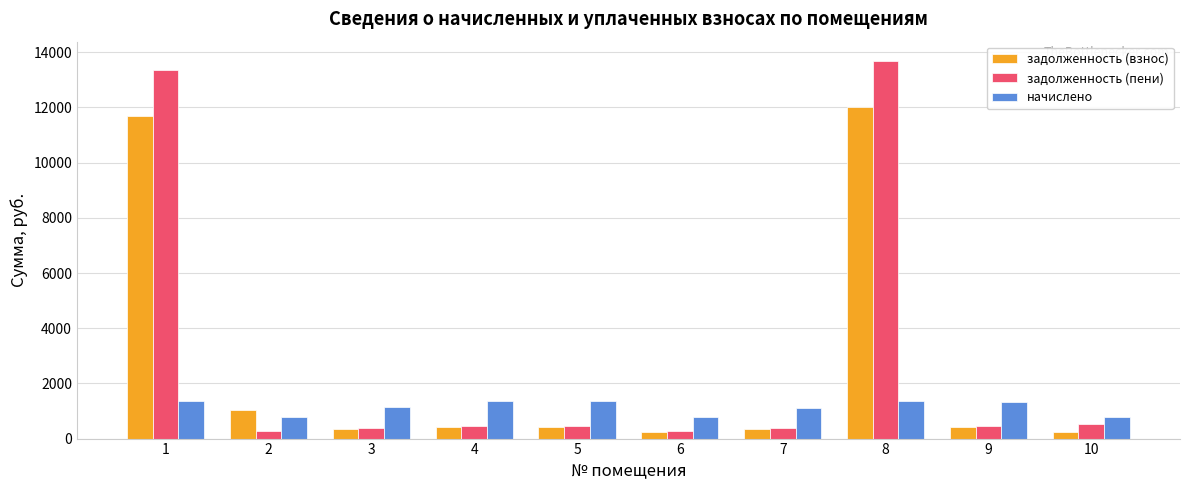

List the series in order of their peak value, highest first.

задолженность (пени), задолженность (взнос), начислено